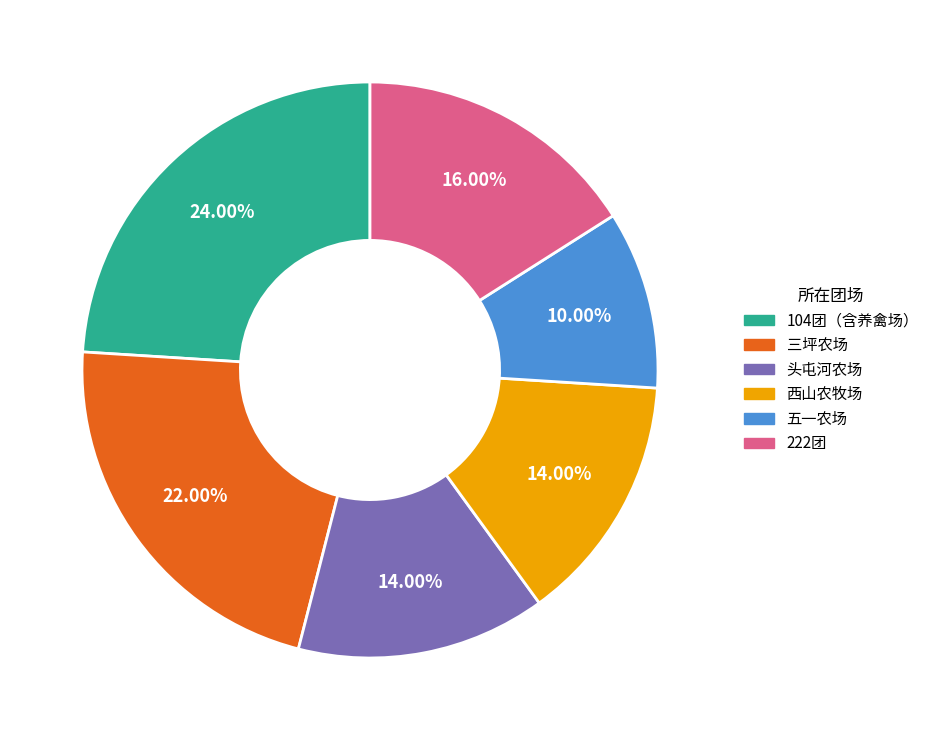

How many slices are in this pie chart?

6